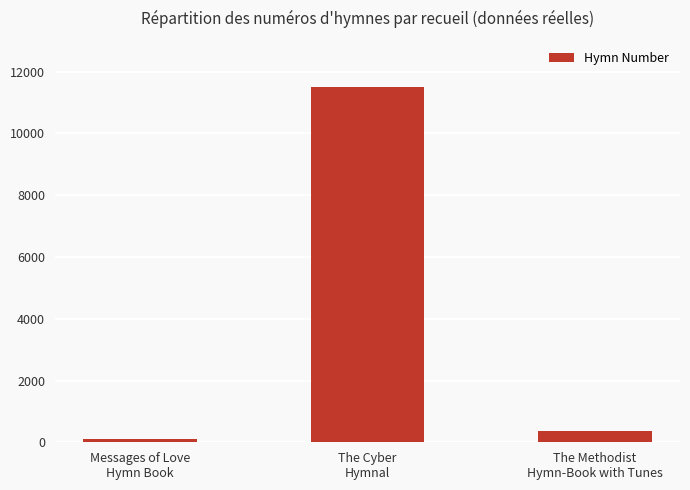

How many data points are less than 365?

1